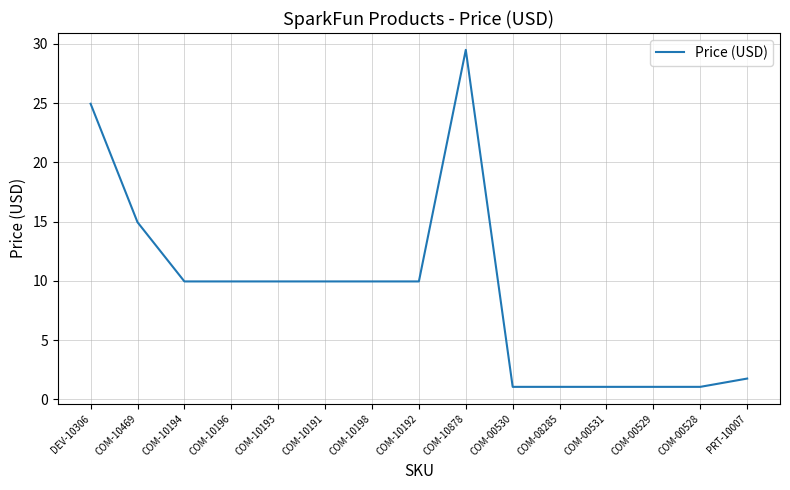

What is the difference between the values at COM-00528 and COM-10469?

13.9